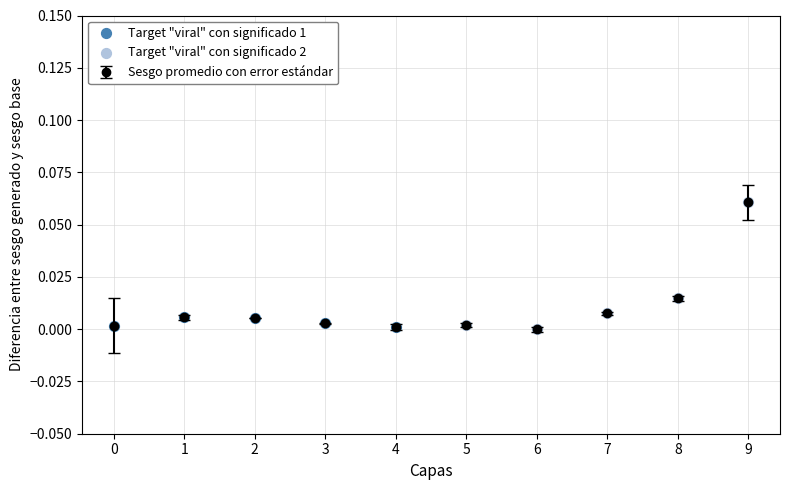

Which category has the highest value across all series?

9